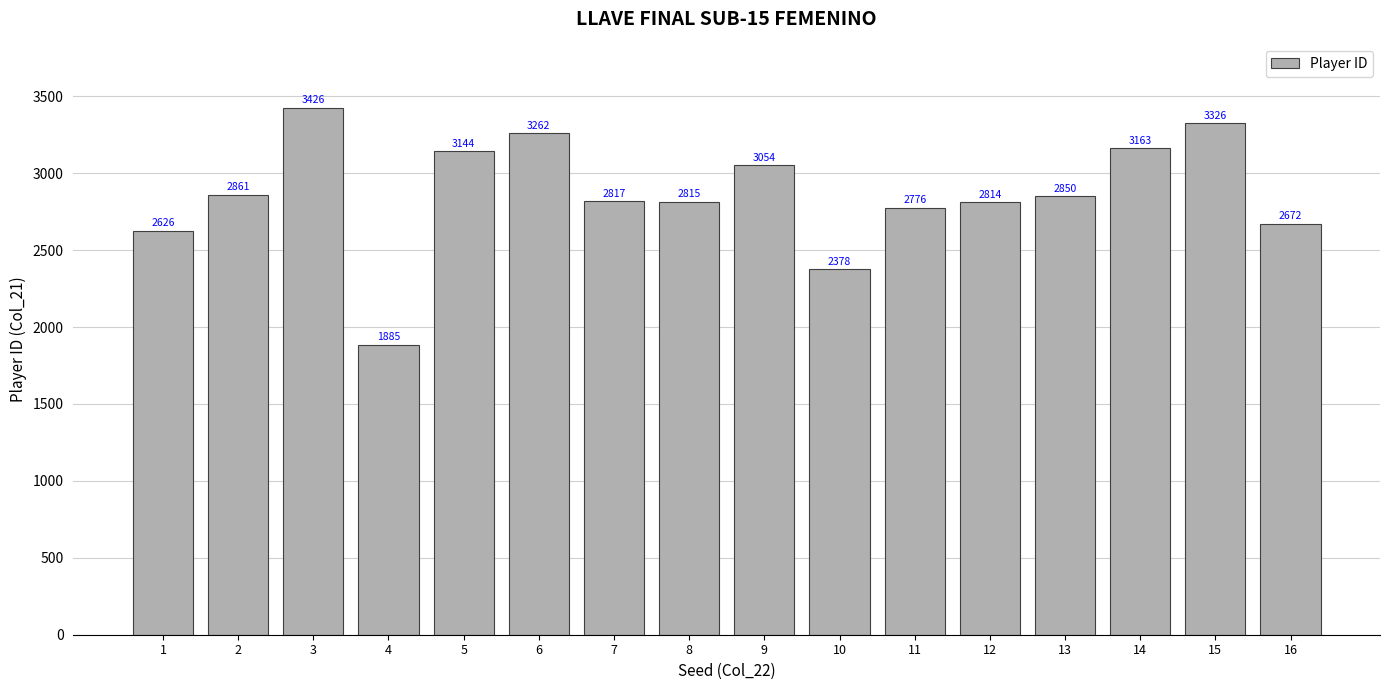

What is the value of the 15th bar from the left?

3326